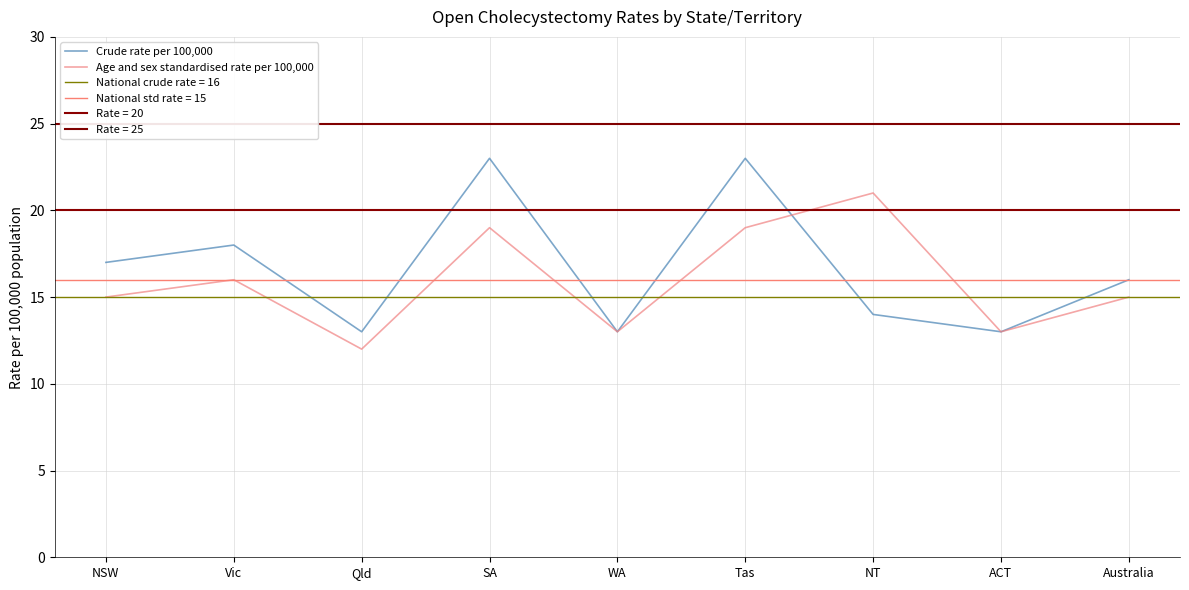

Reading left to right, list all the values displayed in this chart.

Crude rate per 100,000: 17	18	13	23	13	23	14	13	16
Age and sex standardised rate per 100,000: 15	16	12	19	13	19	21	13	15